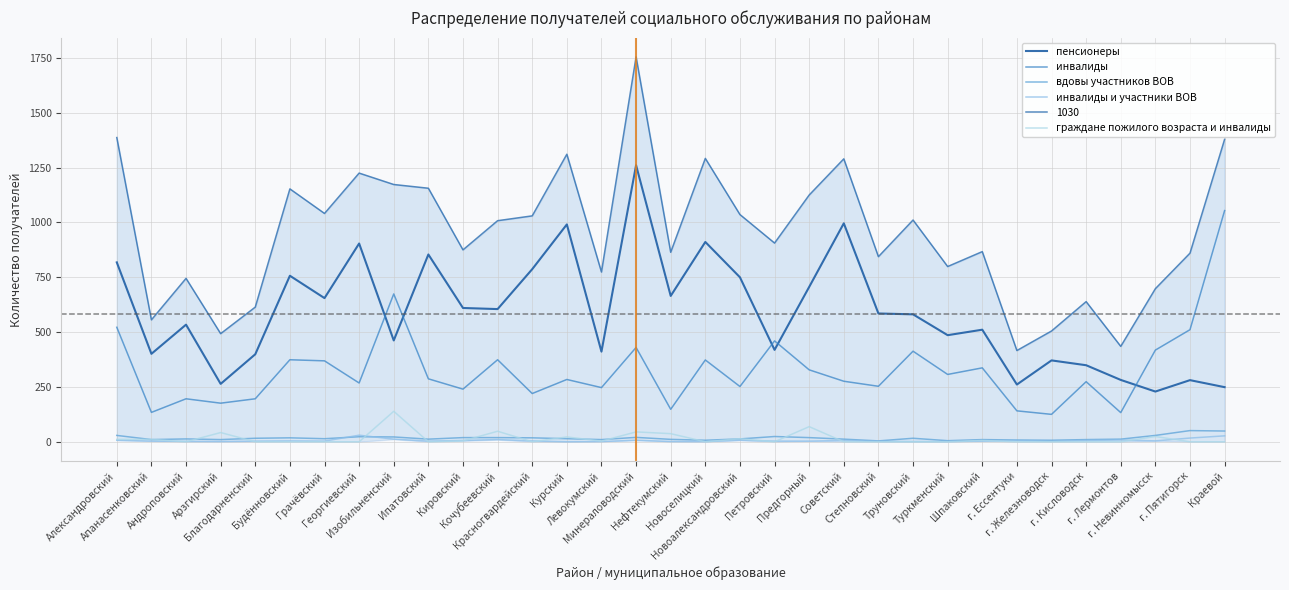

Reading left to right, extract all data points from this chart.

пенсионеры: Александровский=818	Апанасенковский=401	Андроповский=534	Арзгирский=264	Благодарненский=399	Будённовский=757	Грачёвский=655	Георгиевский=904	Изобильненский=462	Ипатовский=854	Кировский=610	Кочубеевский=605	Красногвардейский=787	Курский=991	Левокумский=411	Минераловодский=1261	Нефтекумский=665	Новоселицкий=911	Новоалександровский=750	Петровский=419	Предгорный=706	Советский=996	Степновский=585	Труновский=581	Туркменский=486	Шпаковский=511	г. Ессентуки=261	г. Железноводск=371	г. Кисловодск=349	г. Лермонтов=282	г. Невинномысск=229	г. Пятигорск=281	Краевой=249
инвалиды: Александровский=522	Апанасенковский=134	Андроповский=196	Арзгирский=176	Благодарненский=196	Будённовский=374	Грачёвский=369	Георгиевский=268	Изобильненский=674	Ипатовский=287	Кировский=240	Кочубеевский=374	Красногвардейский=220	Курский=284	Левокумский=247	Минераловодский=430	Нефтекумский=148	Новоселицкий=373	Новоалександровский=252	Петровский=460	Предгорный=328	Советский=276	Степновский=253	Труновский=413	Туркменский=307	Шпаковский=337	г. Ессентуки=141	г. Железноводск=125	г. Кисловодск=274	г. Лермонтов=133	г. Невинномысск=418	г. Пятигорск=511	Краевой=1054
вдовы участников ВОВ: Александровский=29	Апанасенковский=10	Андроповский=13	Арзгирский=10	Благодарненский=16	Будённовский=18	Грачёвский=14	Георгиевский=23	Изобильненский=22	Ипатовский=12	Кировский=19	Кочубеевский=19	Красногвардейский=18	Курский=14	Левокумский=10	Минераловодский=20	Нефтекумский=11	Новоселицкий=7	Новоалександровский=13	Петровский=24	Предгорный=19	Советский=12	Степновский=4	Труновский=16	Туркменский=5	Шпаковский=10	г. Ессентуки=8	г. Железноводск=7	г. Кисловодск=10	г. Лермонтов=12	г. Невинномысск=29	г. Пятигорск=51	Краевой=49
инвалиды и участники ВОВ: Александровский=7	Апанасенковский=3	Андроповский=2	Арзгирский=1	Благодарненский=3	Будённовский=4	Грачёвский=3	Георгиевский=30	Изобильненский=12	Ипатовский=3	Кировский=6	Кочубеевский=10	Красногвардейский=4	Курский=0	Левокумский=1	Минераловодский=7	Нефтекумский=1	Новоселицкий=1	Новоалександровский=7	Петровский=3	Предгорный=3	Советский=6	Степновский=2	Труновский=1	Туркменский=1	Шпаковский=3	г. Ессентуки=6	г. Железноводск=2	г. Кисловодск=6	г. Лермонтов=8	г. Невинномысск=4	г. Пятигорск=17	Краевой=27
граждане пожилого возраста и инвалиды: Александровский=11	Апанасенковский=11	Андроповский=0	Арзгирский=42	Благодарненский=0	Будённовский=0	Грачёвский=0	Георгиевский=0	Изобильненский=139	Ипатовский=0	Кировский=4	Кочубеевский=48	Красногвардейский=0	Курский=22	Левокумский=3	Минераловодский=45	Нефтекумский=37	Новоселицкий=0	Новоалександровский=14	Петровский=0	Предгорный=69	Советский=0	Степновский=0	Труновский=0	Туркменский=0	Шпаковский=6	г. Ессентуки=0	г. Железноводск=0	г. Кисловодск=0	г. Лермонтов=0	г. Невинномысск=24	г. Пятигорск=0	Краевой=0